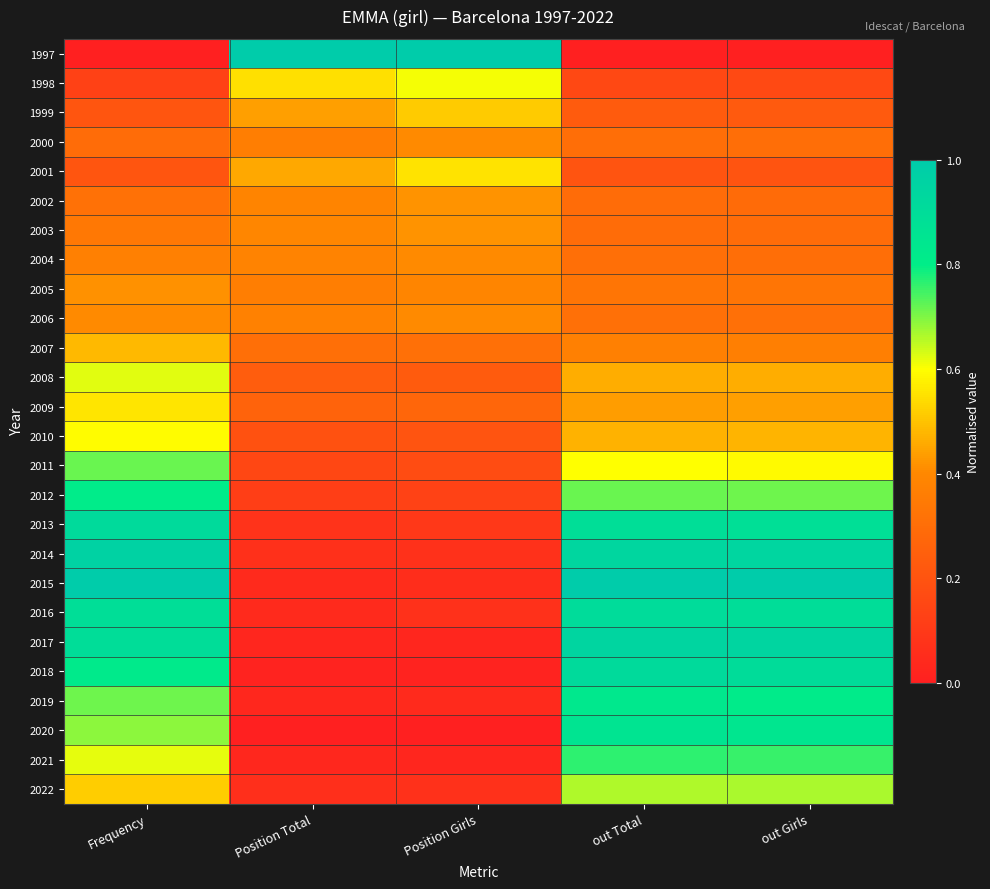

Count the number of data series in this chart.

26